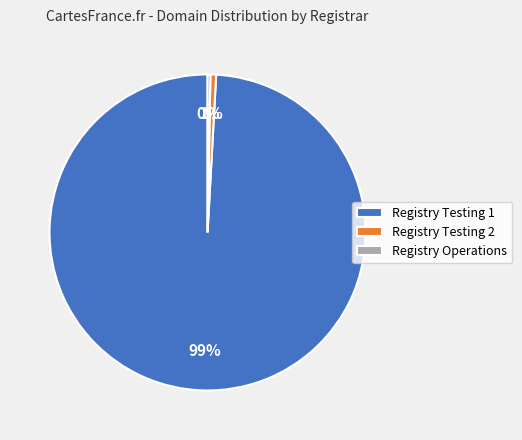

To the nearest percent, what percentage of the pie is Registry Testing 2?

1%